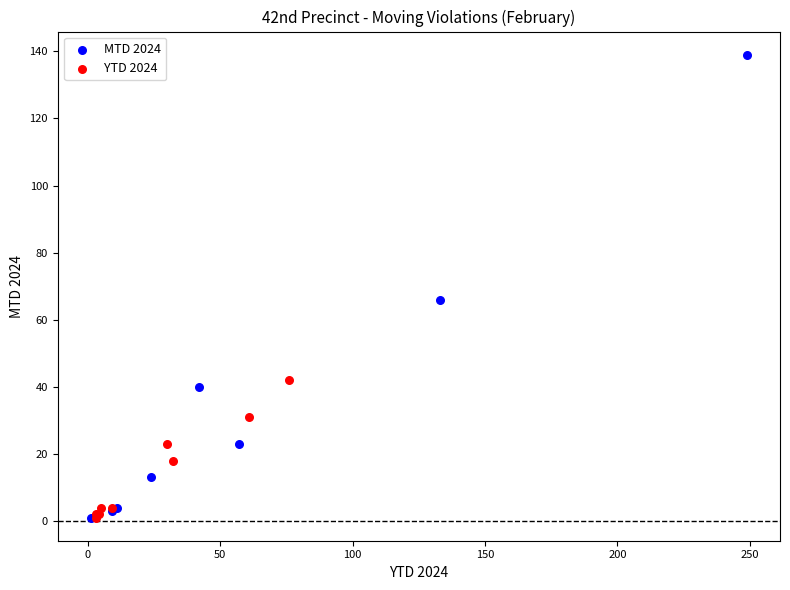

Which series contains the highest Y value?

MTD 2024